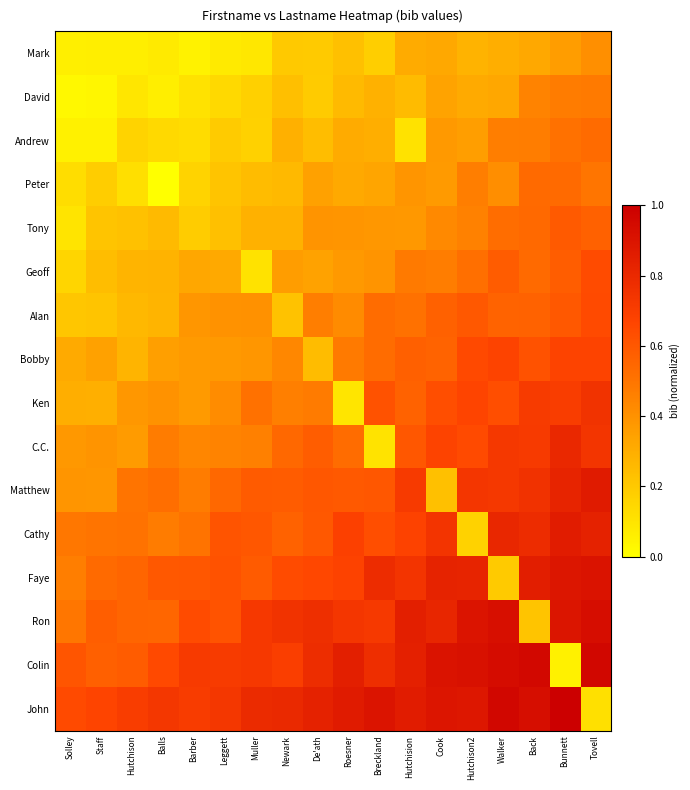

What is the maximum value shown in the chart?

1.0